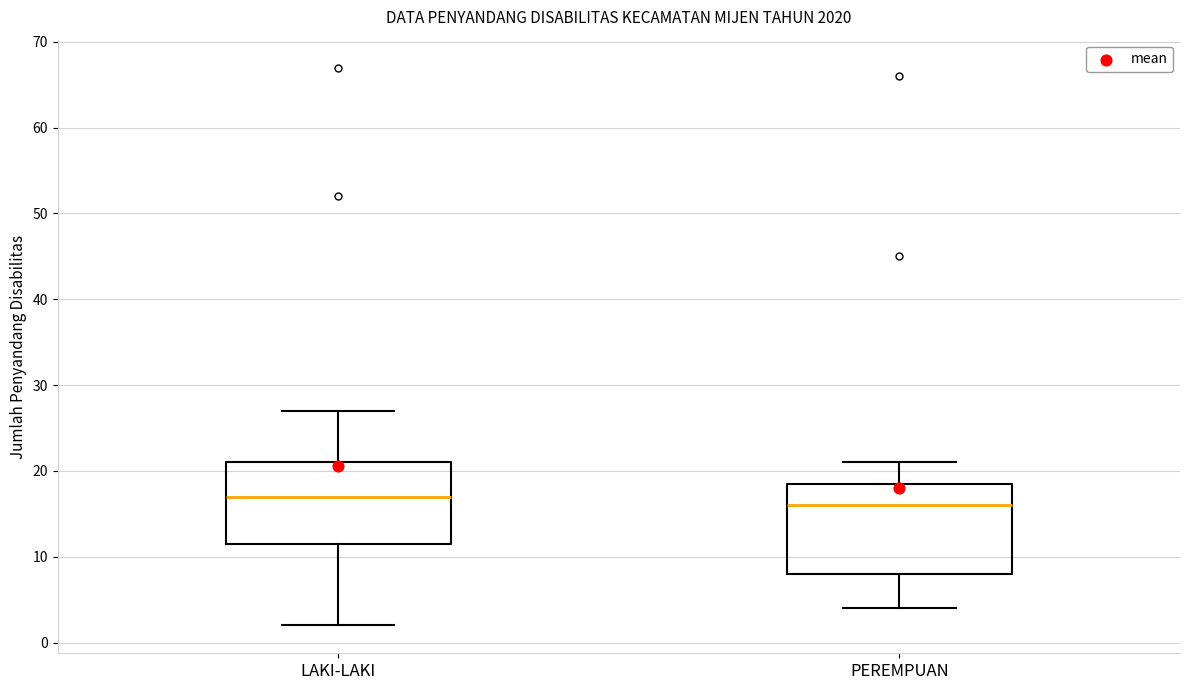

Where is the upper edge of the box for LAKI-LAKI on the y-axis? The values are not printed on the chart, so give them approximately, as read against the axis.

21